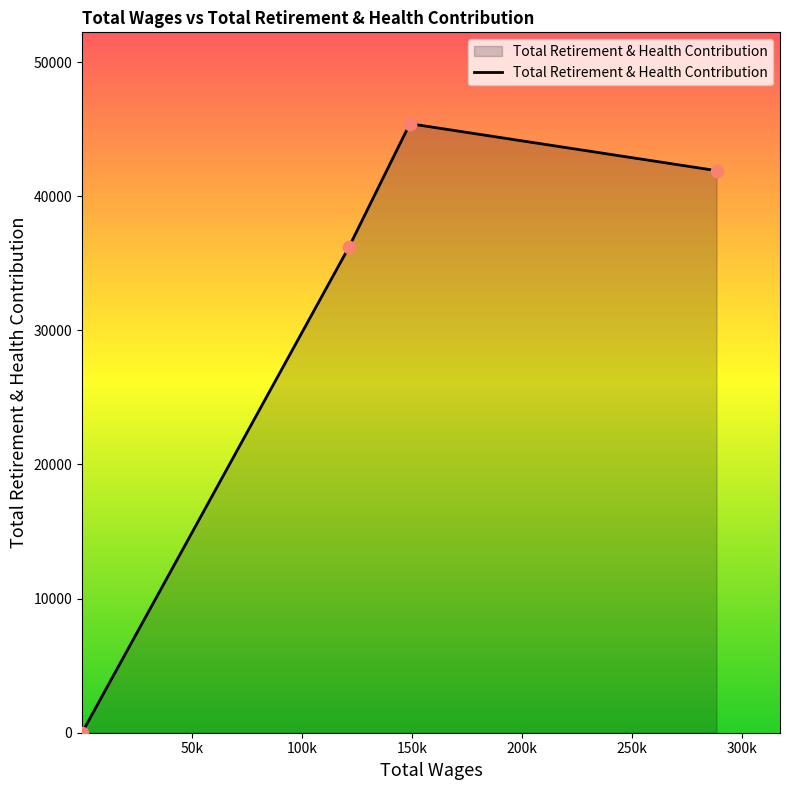

What is the difference between the second highest and second lowest values?

5686